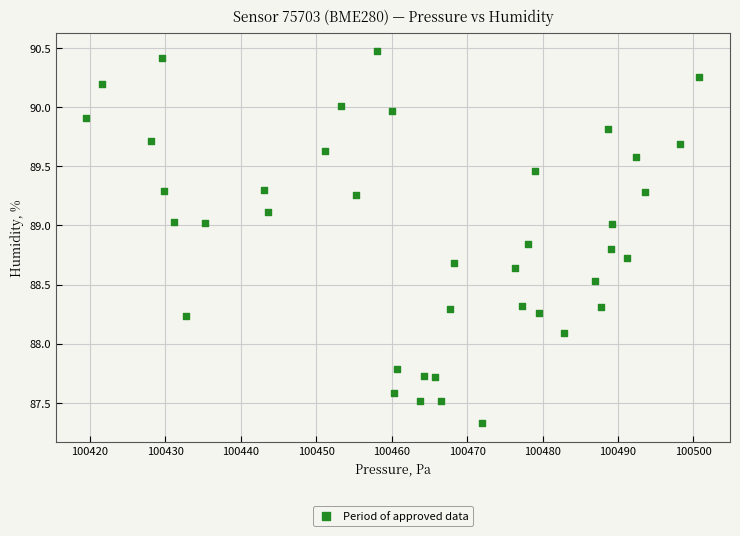

What is the range of Y values (max minus min)?

3.1